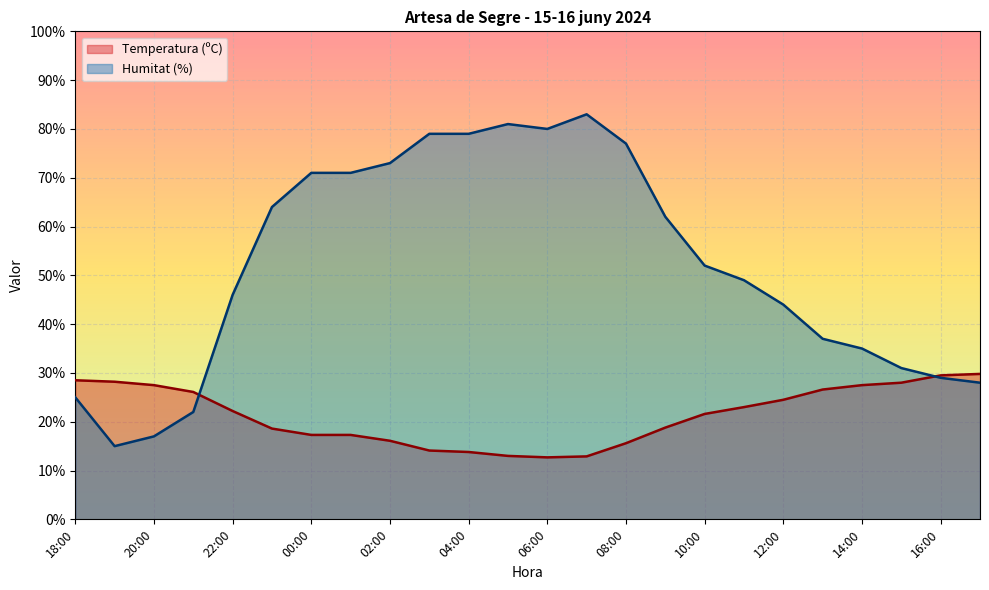

Read the Temperatura (ºC) value at 03:00.

14.1